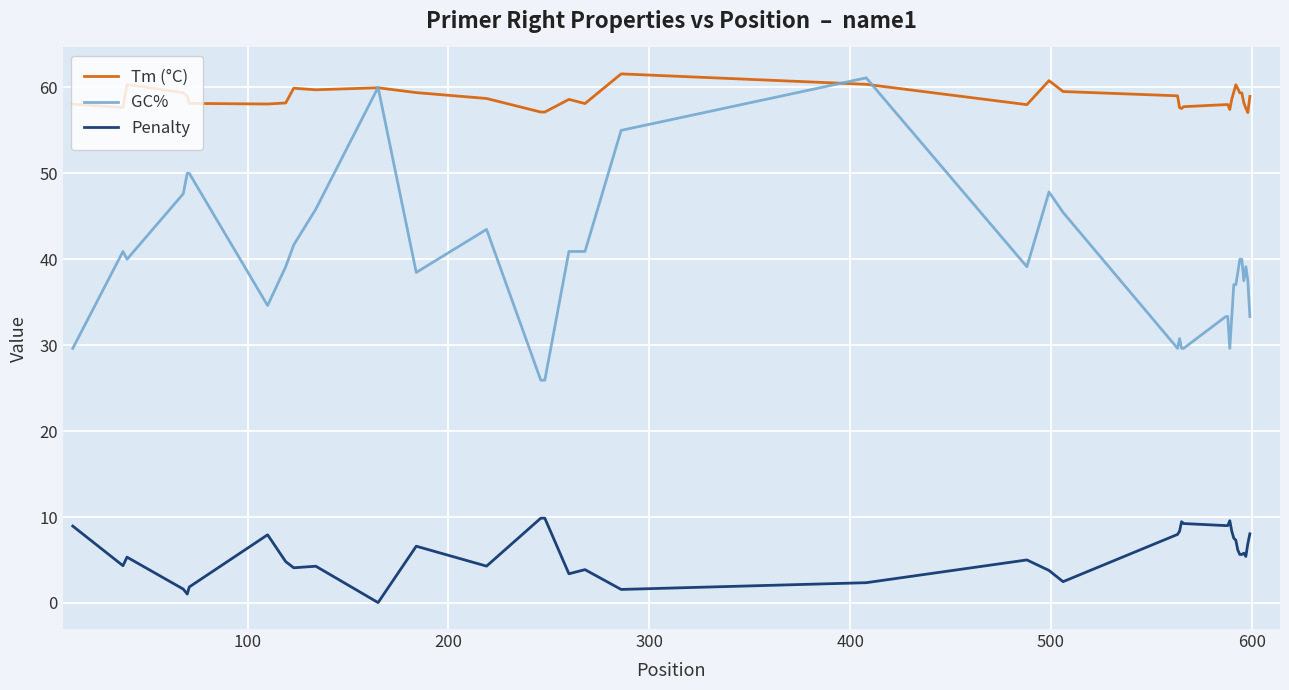

How many distinct data groups are displayed?

3